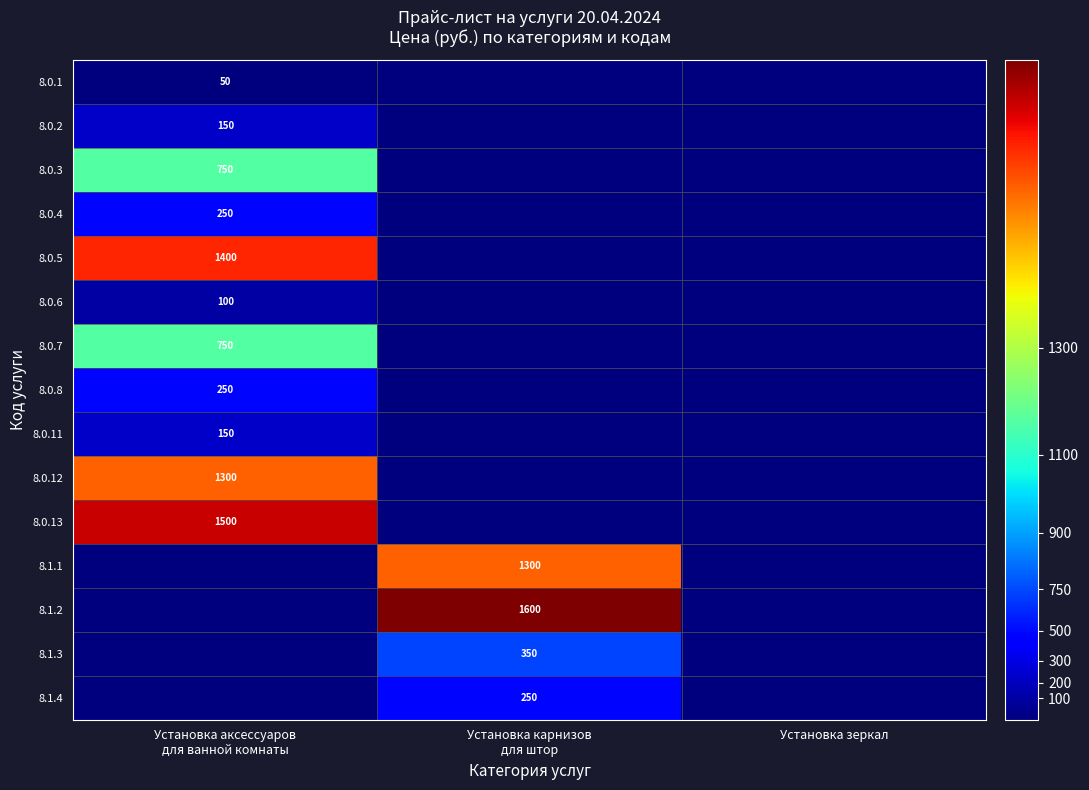

What is the total value across all series at Установка аксессуаров
для ванной комнаты?

6650